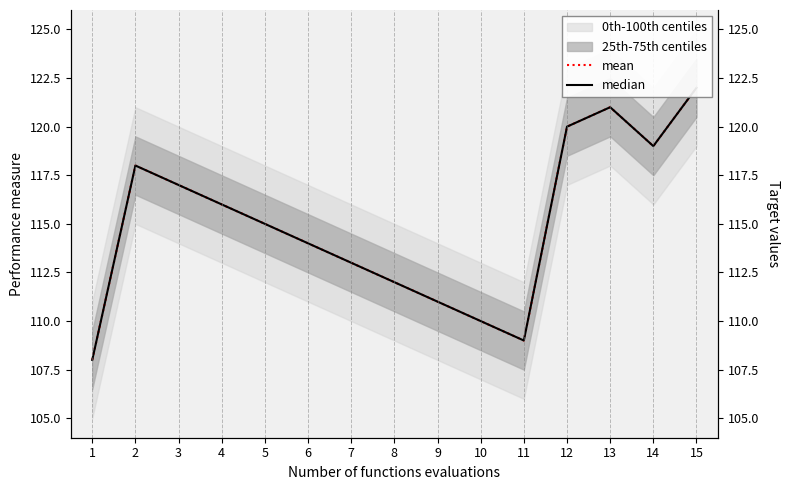

Which series has the widest spread of values?

mean